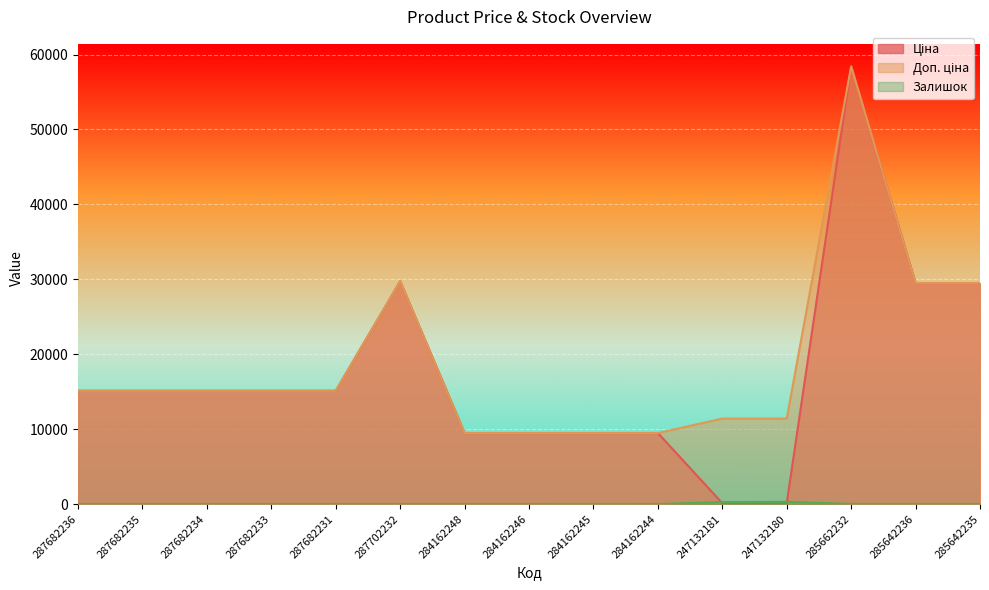

How many interior local peaks does the Залишок series have?

2